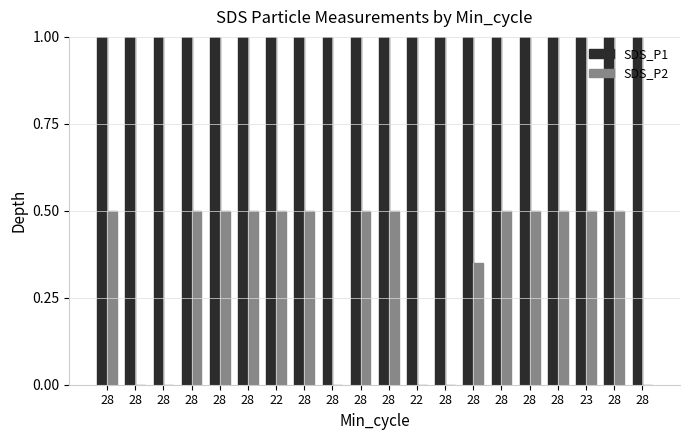

What is the total value across all series at 28?

1.5